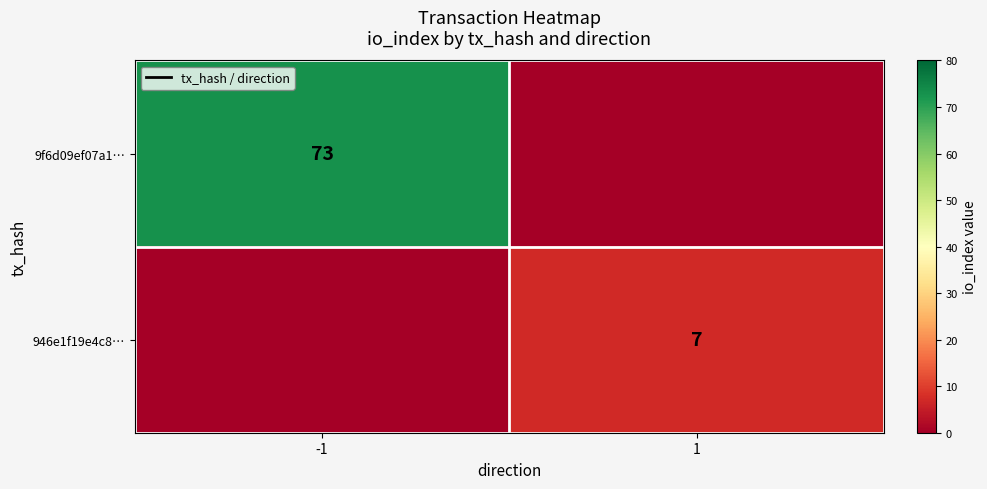

The value of 9f6d09ef07a1… at -1 is 73. True or false?

True